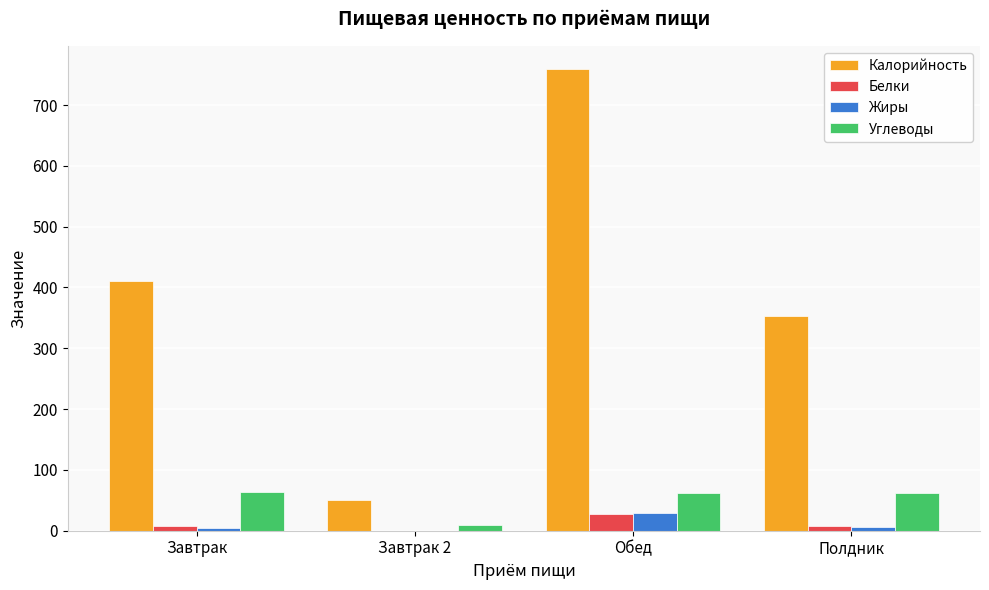

Is it true that Калорийность equals 1055.0 at Обед?

False